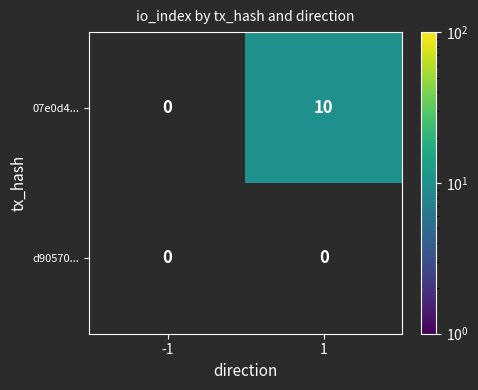

What is the minimum value shown in the chart?

10.0